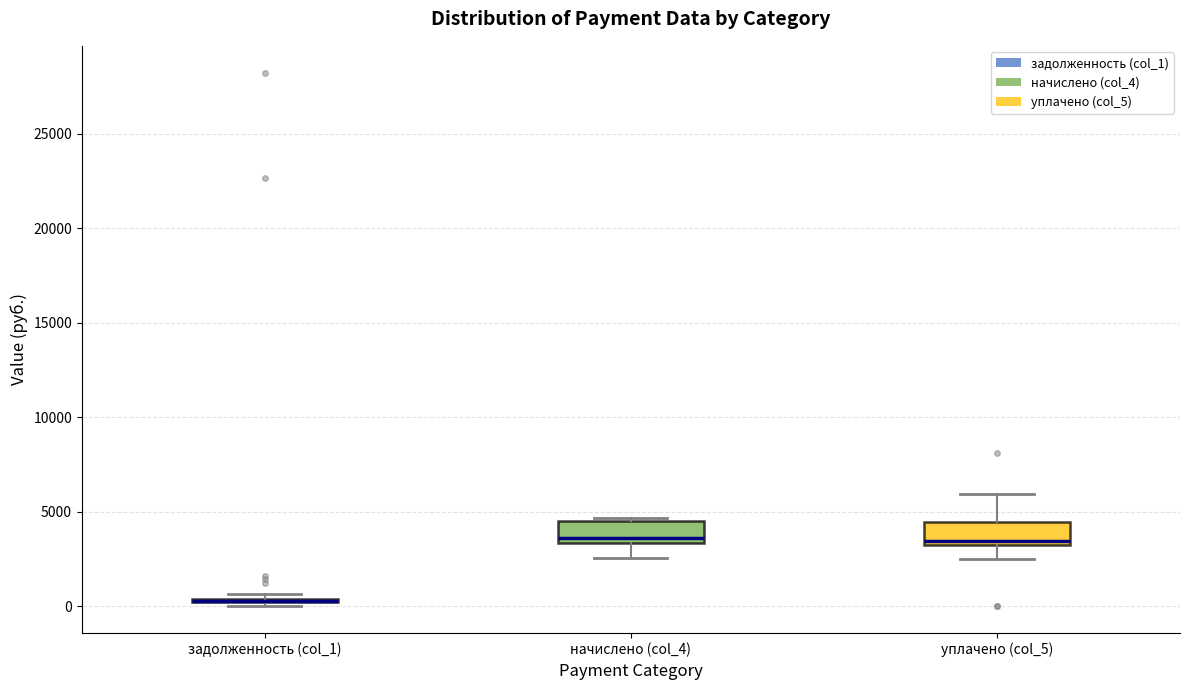

Where does the upper whisker of the box for уплачено (col_5) end on the y-axis? The values are not printed on the chart, so give them approximately, as read against the axis.

6000